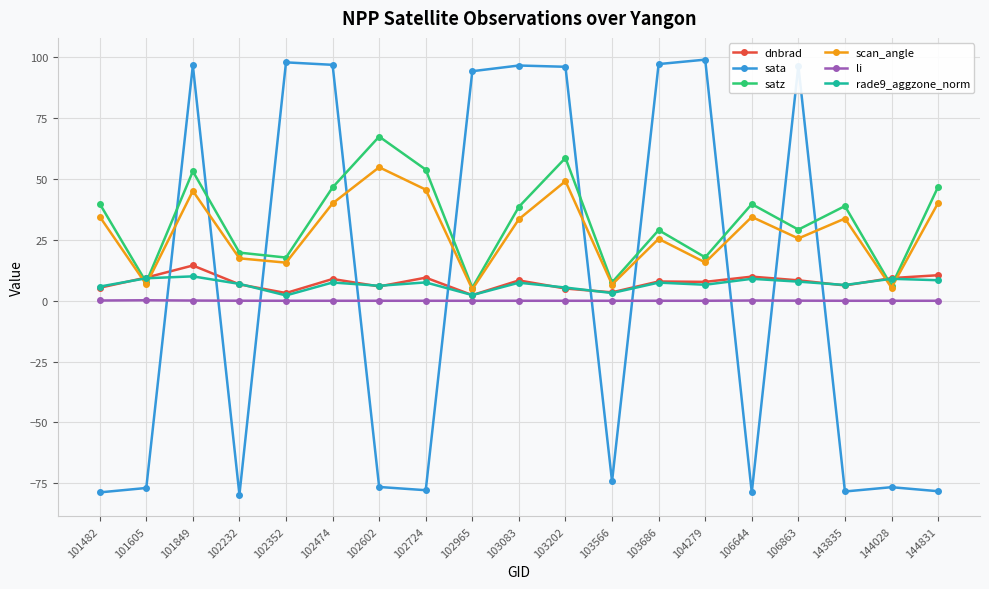

Is the value of dnbrad at 102965 greater than the value of rade9_aggzone_norm at 106863?

No